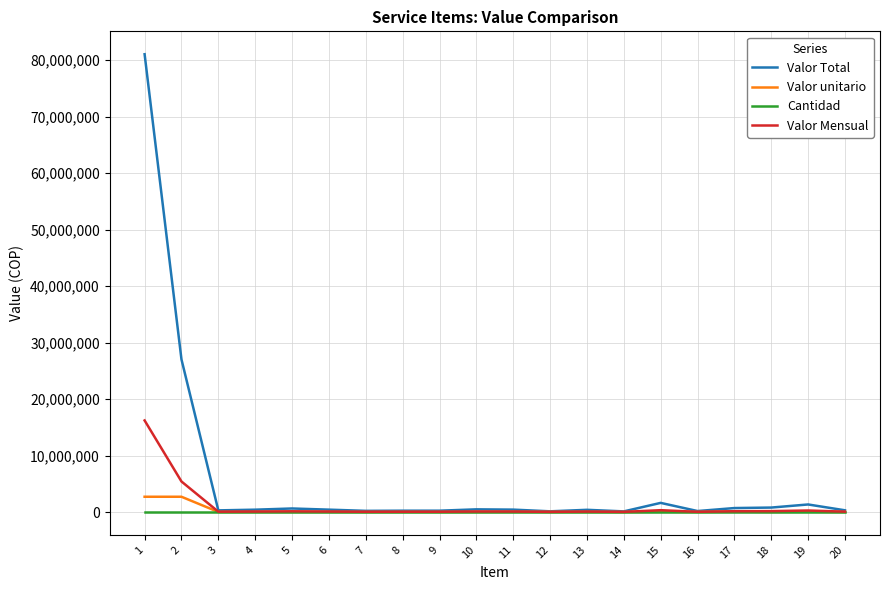

At which label is Valor Total closest to 40571002?

2